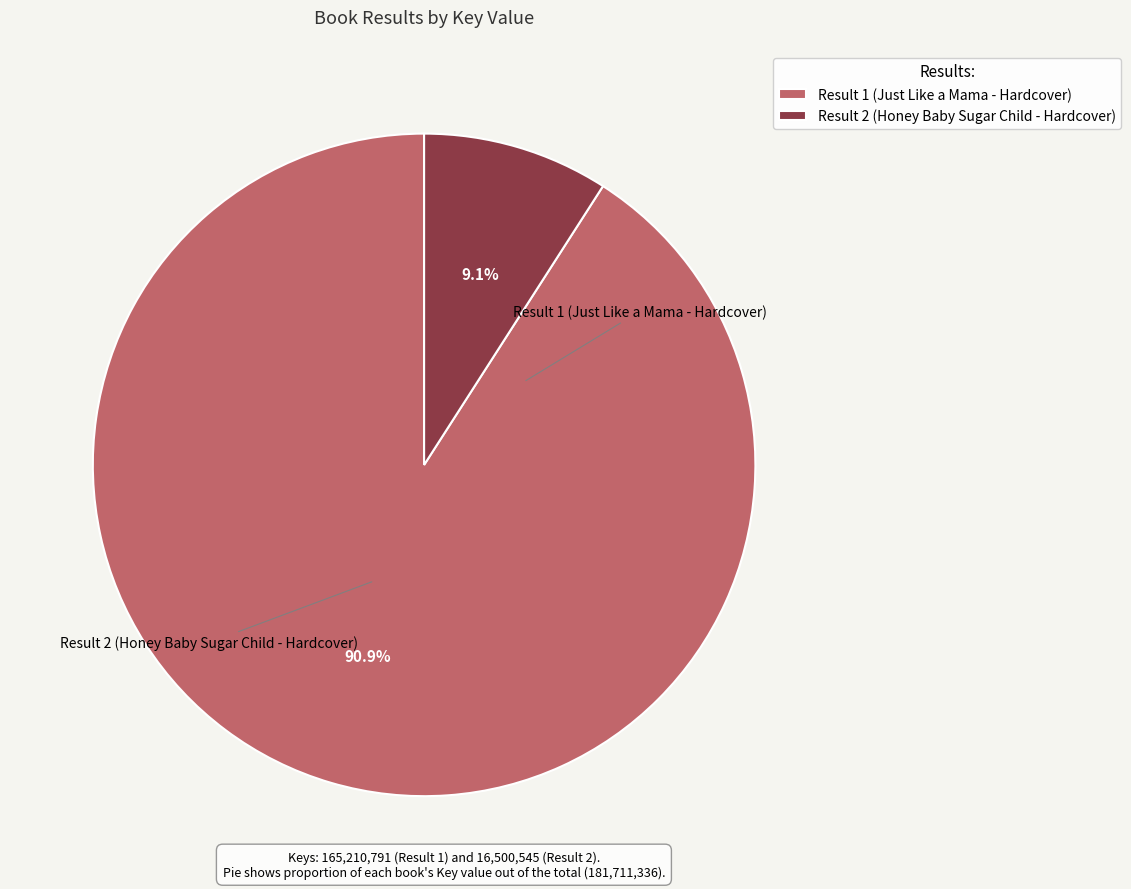

To the nearest percent, what is the average slice percentage?

50%